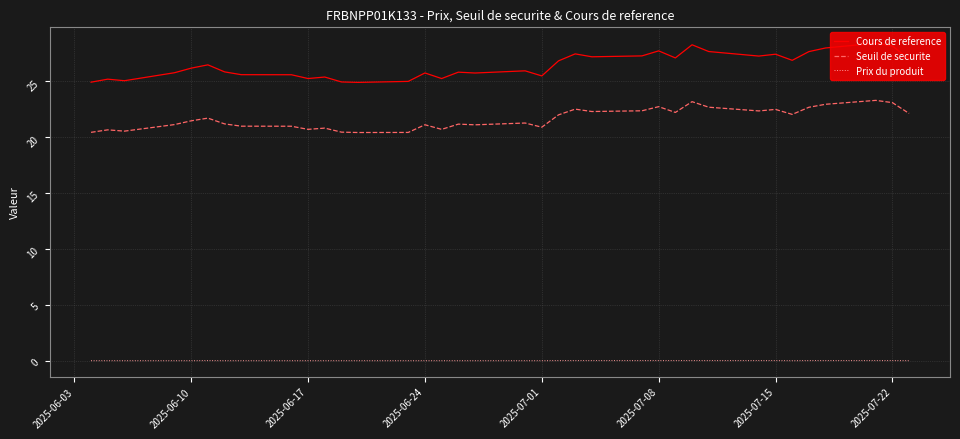

What is the highest value of the Cours de reference series?

28.4